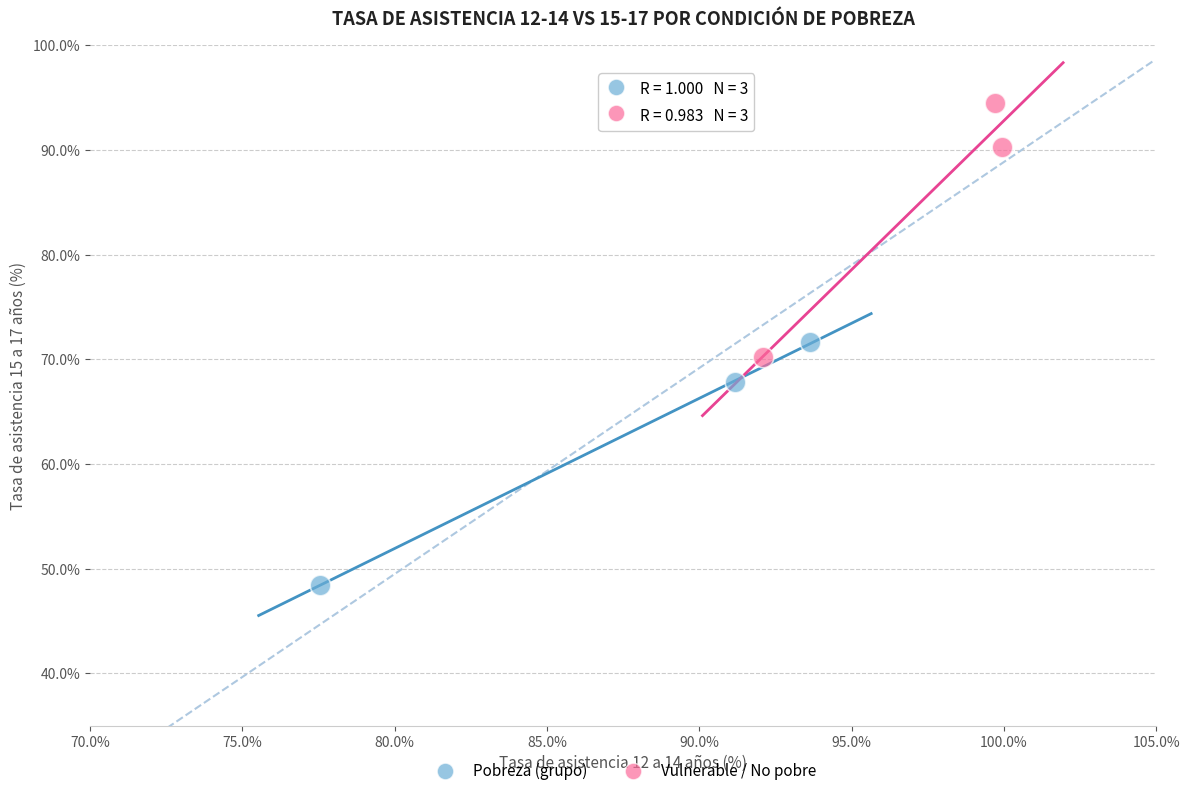

What are all the series names shown in the legend?

Pobreza (grupo), Vulnerable / No pobre